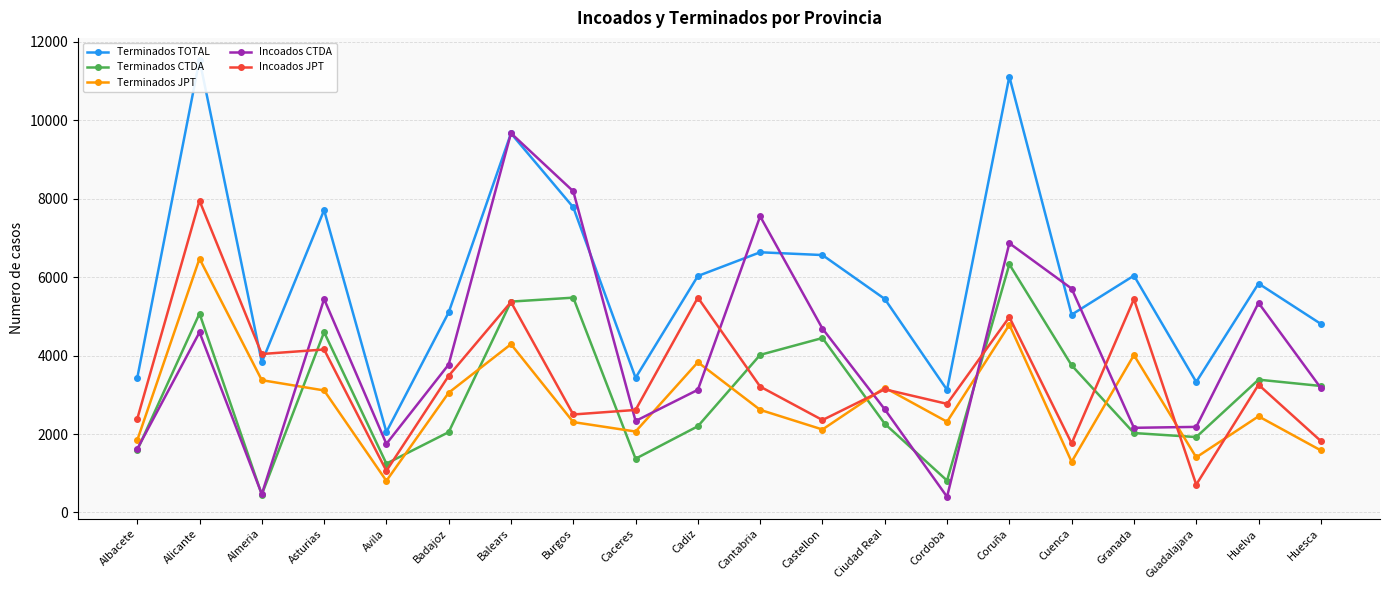

At how many categories does at least one series exceed 1503?

20